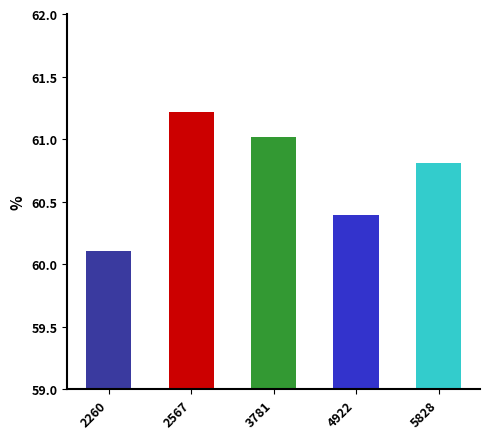

Between 2260 and 4922, which is larger?

4922